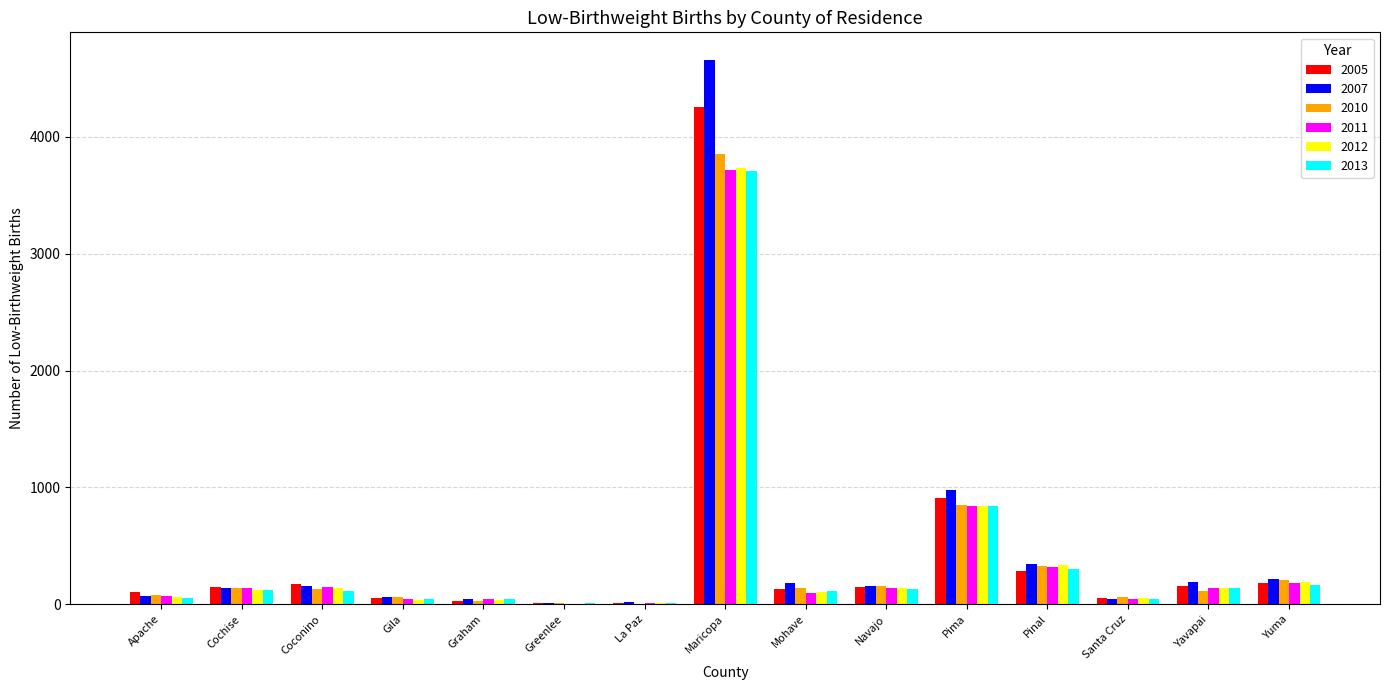

Count the number of categories in the chart.

15